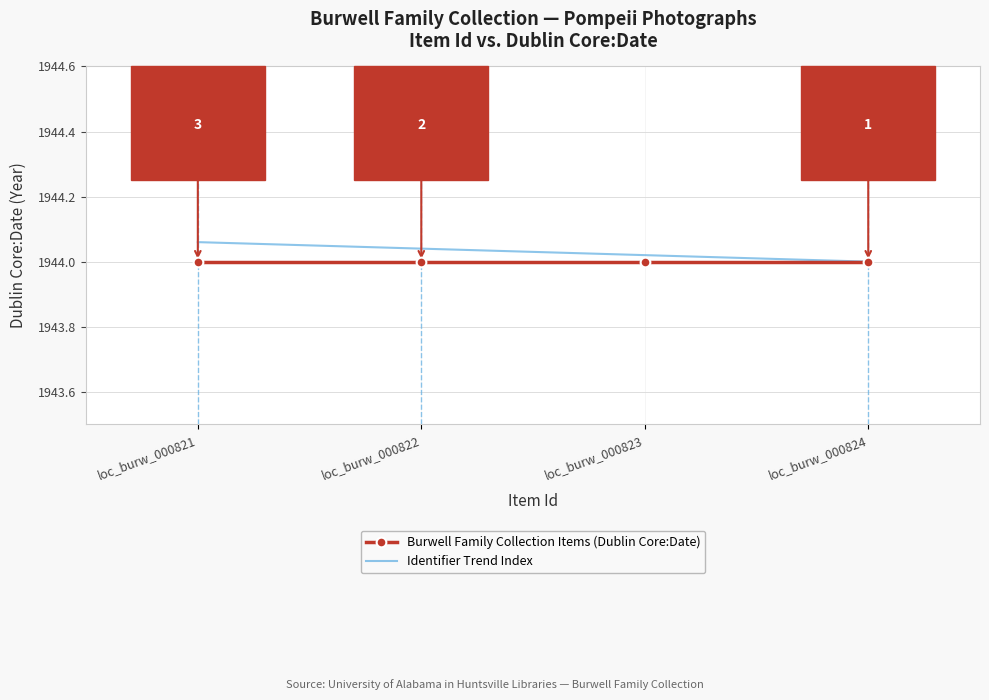

Reading left to right, list all the values displayed in this chart.

Burwell Family Collection Items (Dublin Core:Date): loc_burw_000824=1944.0	loc_burw_000823=1944.0	loc_burw_000822=1944.0	loc_burw_000821=1944.0
Identifier Trend Index: loc_burw_000824=1944.0	loc_burw_000823=1944.0	loc_burw_000822=1944.0	loc_burw_000821=1944.1